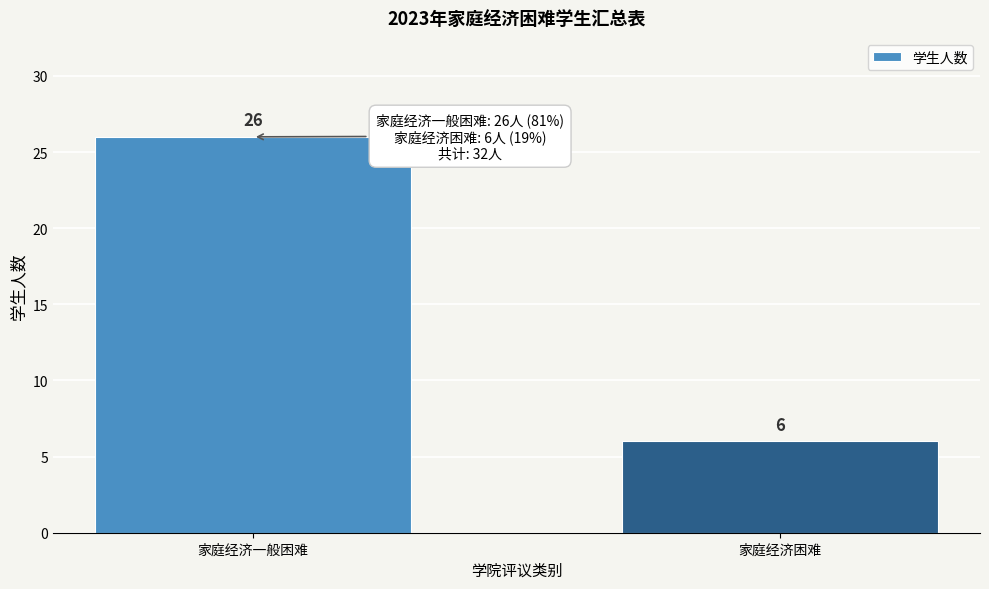

Reading left to right, list all the values displayed in this chart.

26	6